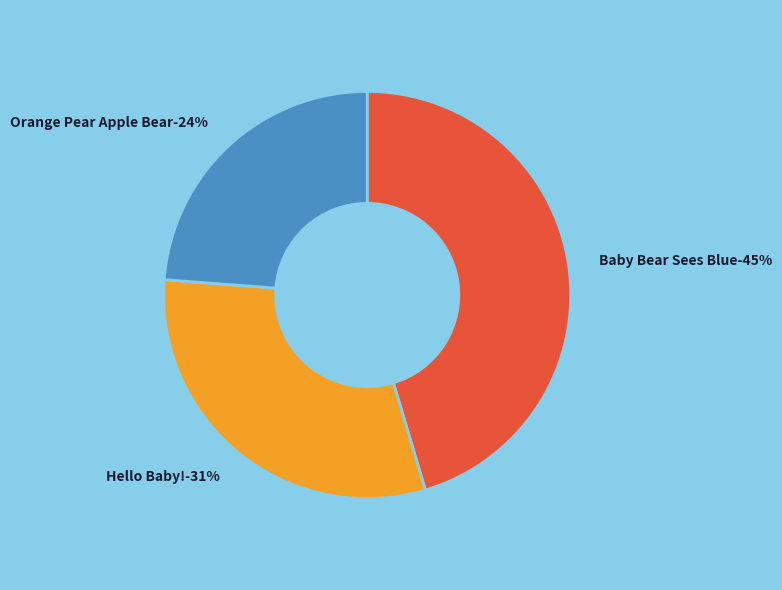

How many slices are in this pie chart?

3